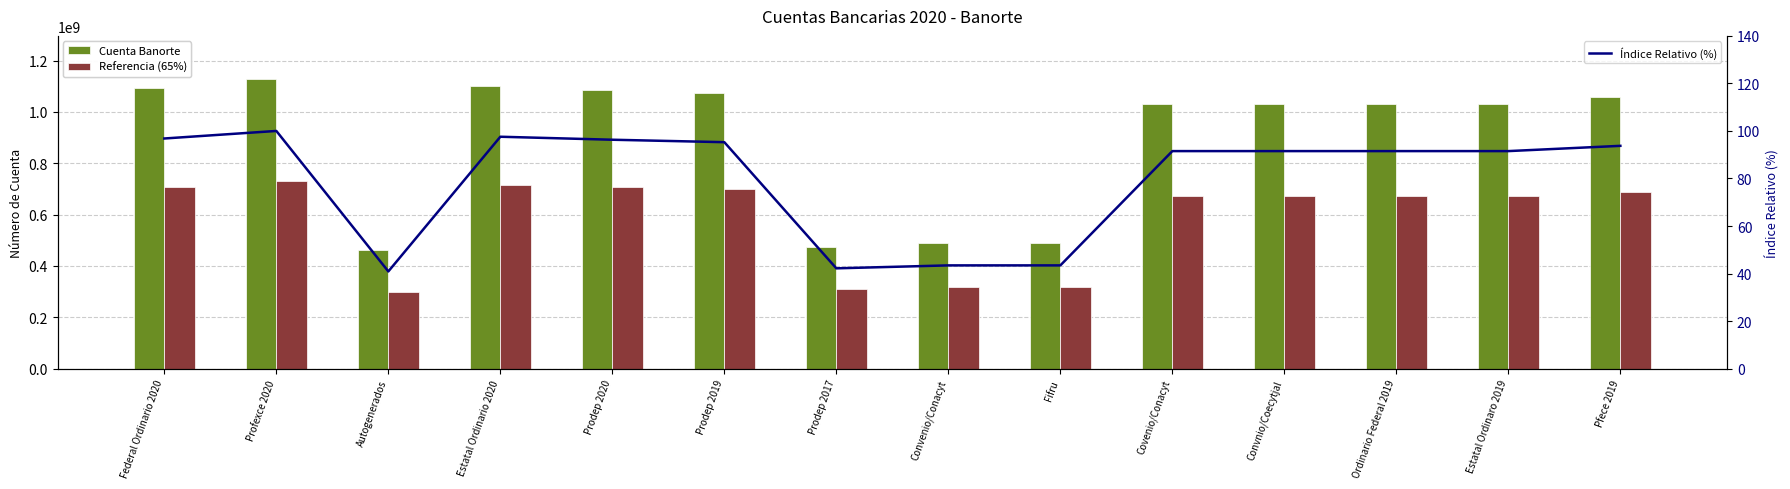

Reading left to right, extract all data points from this chart.

Cuenta Banorte: Federal Ordinario 2020=1091355147.0	Profexce 2020=1127132724.0	Autogenerados=460864631.0	Estatal Ordinario 2020=1099680564.0	Prodep 2020=1085468970.0	Prodep 2019=1073831085.0	Prodep 2017=475546016.0	Convenio/Conacyt=489513631.0	Fifru=489513743.0	Covenio/Conacyt=1031580280.0	Convnio/Coecytjal=1031580244.0	Ordinario Federal 2019=1031580226.0	Estatal Ordinaro 2019=1031580235.0	Pfece 2019=1056510525.0
Referencia (65%): Federal Ordinario 2020=709380845.6	Profexce 2020=732636270.6	Autogenerados=299562010.2	Estatal Ordinario 2020=714792366.6	Prodep 2020=705554830.5	Prodep 2019=697990205.2	Prodep 2017=309104910.4	Convenio/Conacyt=318183860.2	Fifru=318183932.9	Covenio/Conacyt=670527182.0	Convnio/Coecytjal=670527158.6	Ordinario Federal 2019=670527146.9	Estatal Ordinaro 2019=670527152.8	Pfece 2019=686731841.2
Índice Relativo (%): Federal Ordinario 2020=96.8	Profexce 2020=100.0	Autogenerados=40.9	Estatal Ordinario 2020=97.6	Prodep 2020=96.3	Prodep 2019=95.3	Prodep 2017=42.2	Convenio/Conacyt=43.4	Fifru=43.4	Covenio/Conacyt=91.5	Convnio/Coecytjal=91.5	Ordinario Federal 2019=91.5	Estatal Ordinaro 2019=91.5	Pfece 2019=93.7